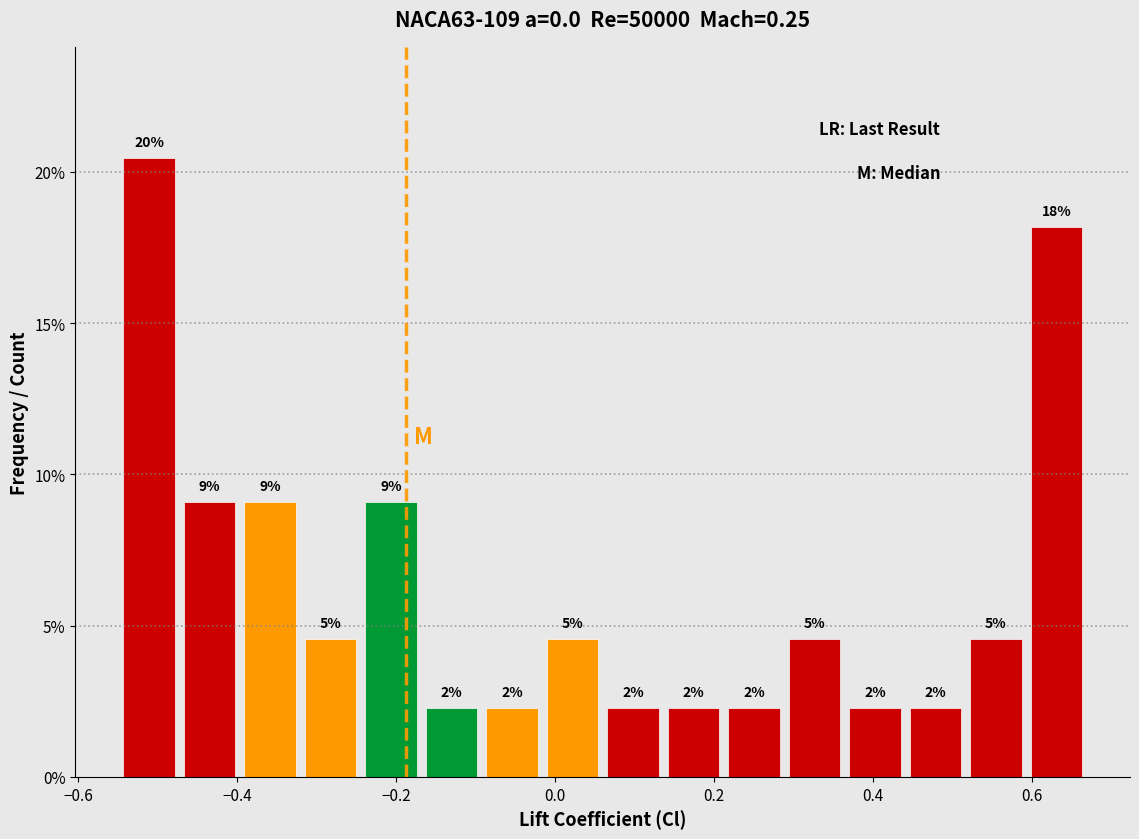

Read against the x-axis, roughly where is the centre of the tallest bar?

-0.52